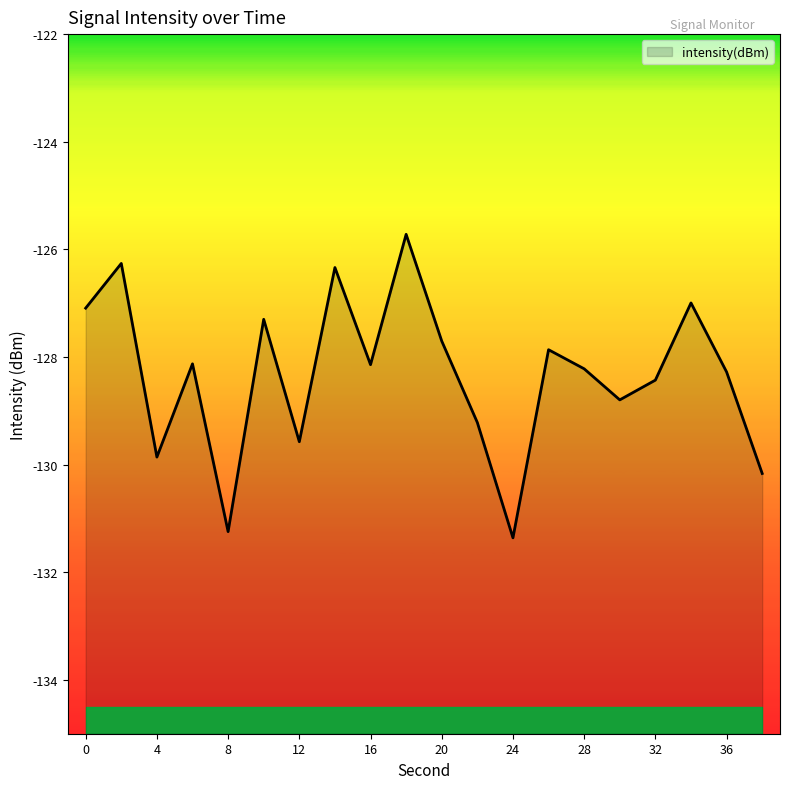

At which label is the value closest to -128?

6